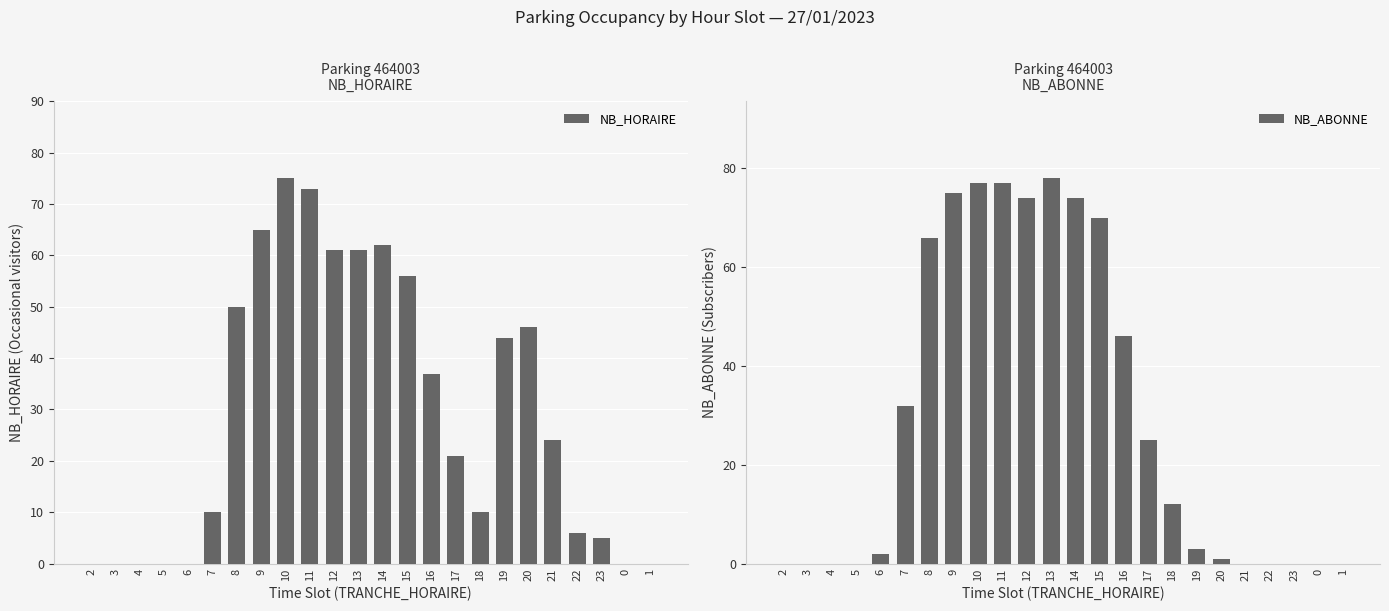

Reading right to left, list all the values displayed in this chart.

NB_HORAIRE: 1=0	0=0	23=5	22=6	21=24	20=46	19=44	18=10	17=21	16=37	15=56	14=62	13=61	12=61	11=73	10=75	9=65	8=50	7=10	6=0	5=0	4=0	3=0	2=0
NB_ABONNE: 1=0	0=0	23=0	22=0	21=0	20=1	19=3	18=12	17=25	16=46	15=70	14=74	13=78	12=74	11=77	10=77	9=75	8=66	7=32	6=2	5=0	4=0	3=0	2=0